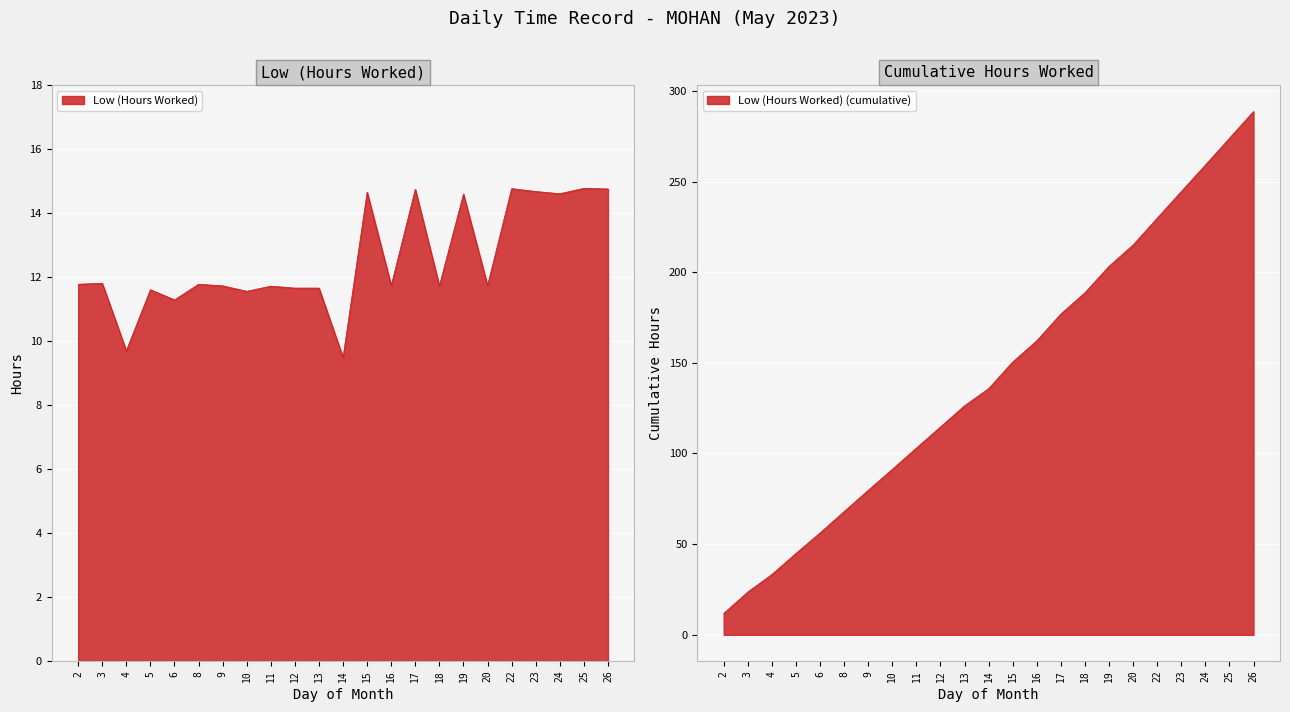

True or false: the data shows 11.7 at 18.

True